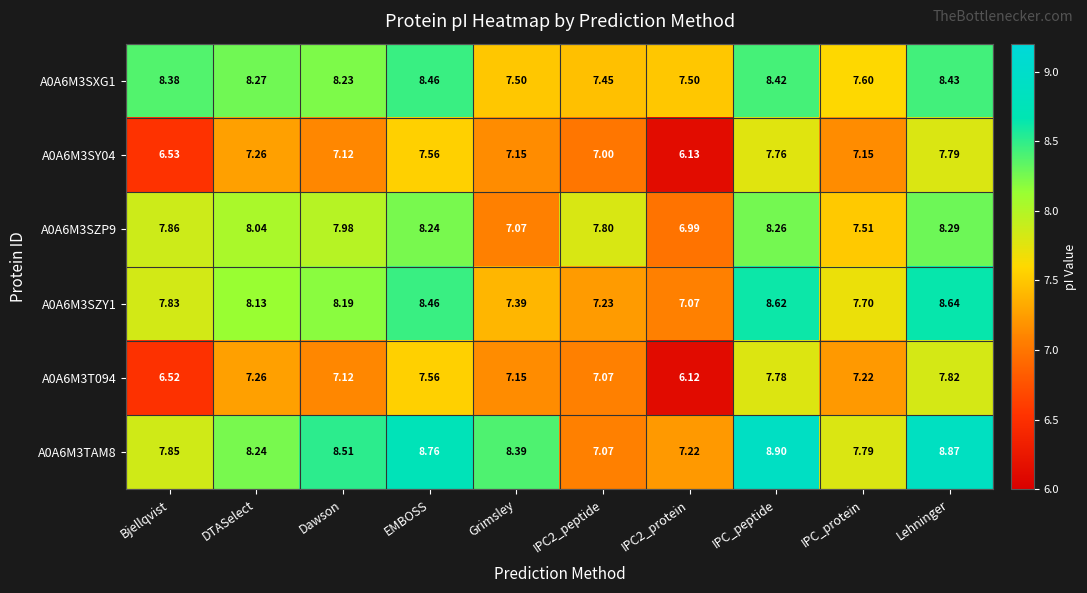

Count the number of categories in the chart.

10